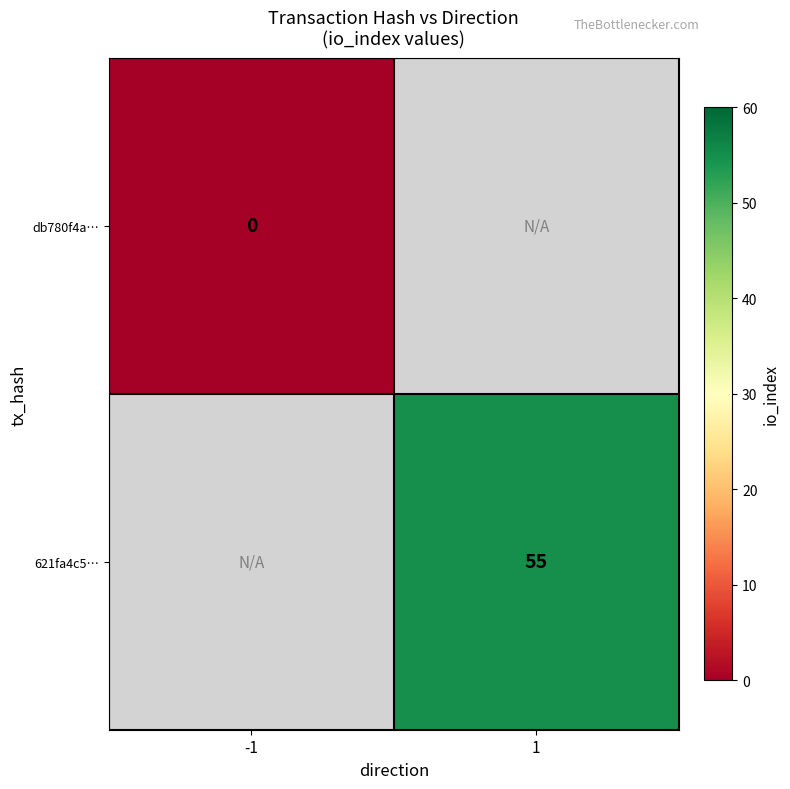

Count the number of categories in the chart.

2